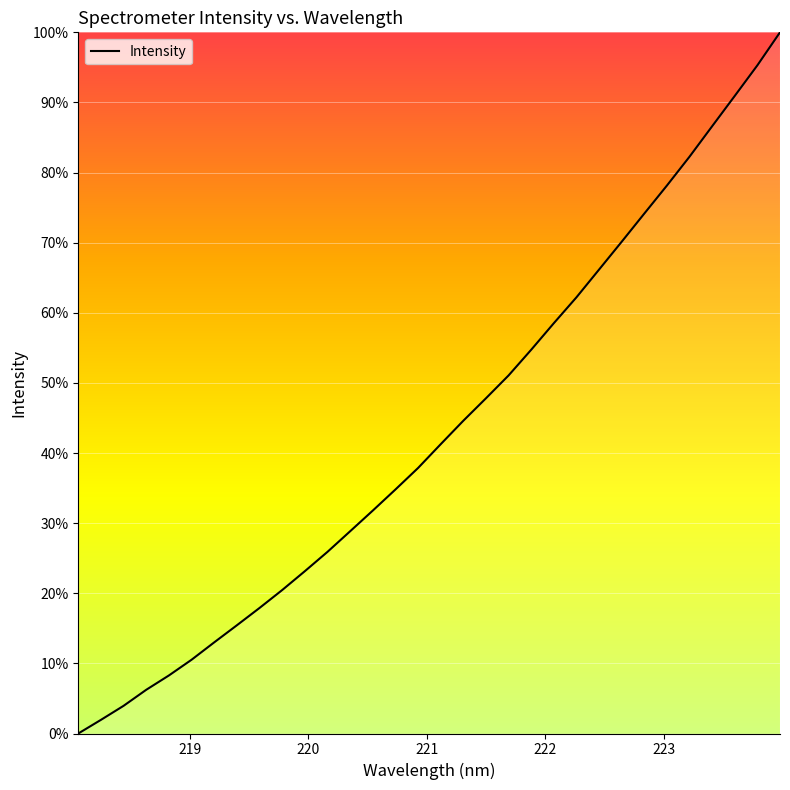

Does the chart display data point markers on the line(s)?

No